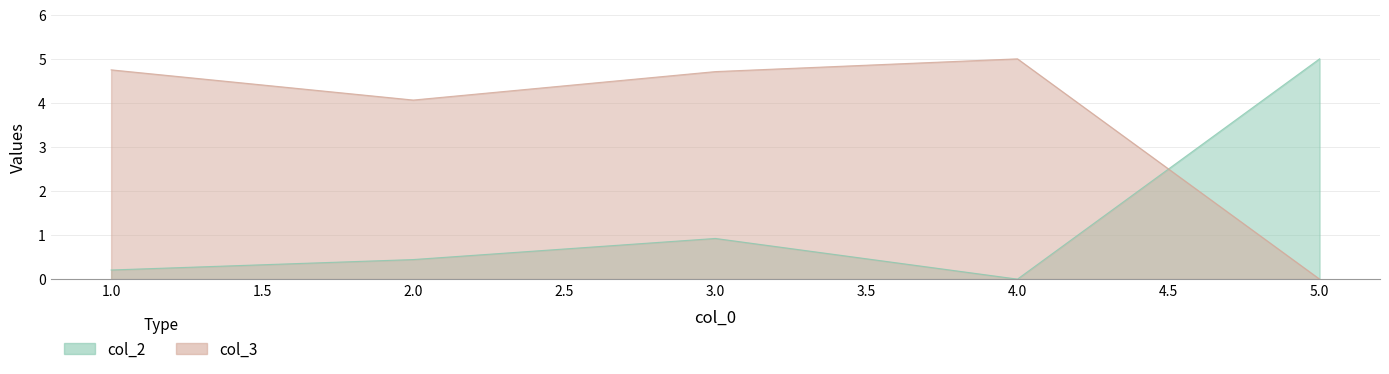

Between 4 and 5, which series saw the biggest shift?

col_2